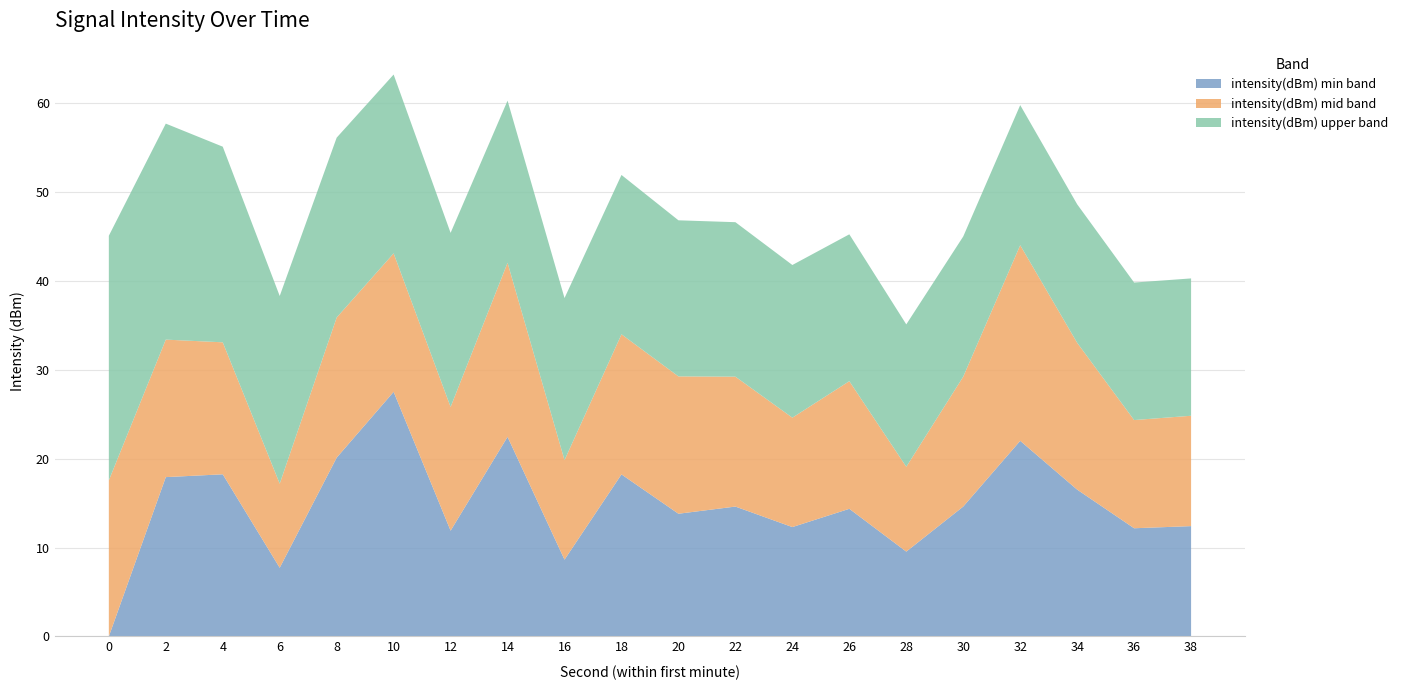

What is the highest value of the intensity(dBm) min band series?

27.5